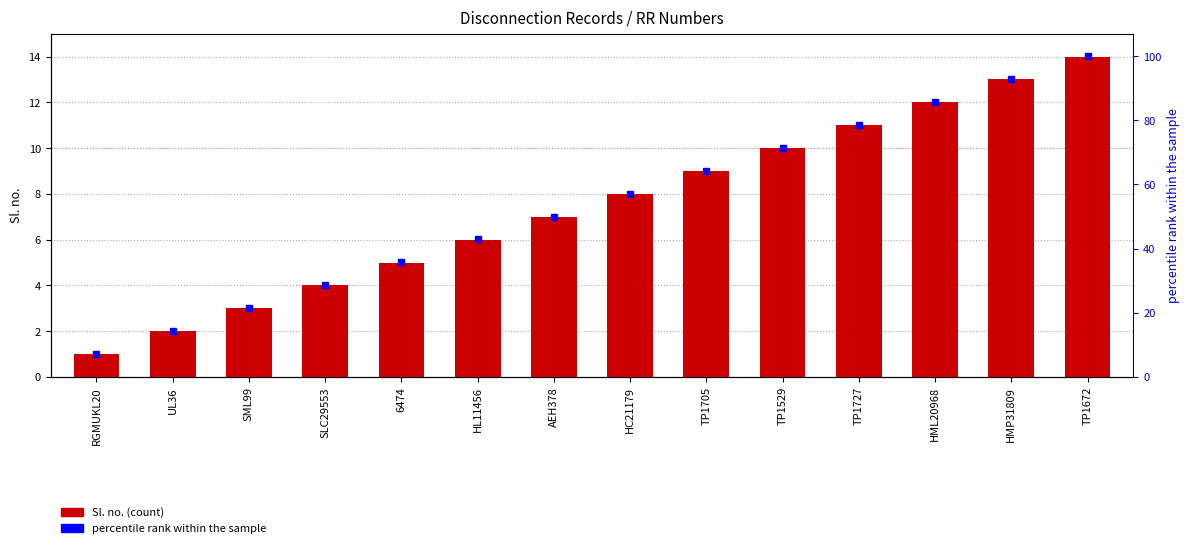

Reading left to right, what are all the values shown in this chart?

Sl. no.: RGMUKL20=1.0	UL36=2.0	SML99=3.0	SLC29553=4.0	6474=5.0	HL11456=6.0	AEH378=7.0	HC21179=8.0	TP1705=9.0	TP1529=10.0	TP1727=11.0	HML20968=12.0	HMP31809=13.0	TP1672=14.0
percentile rank within the sample: RGMUKL20=7.1	UL36=14.3	SML99=21.4	SLC29553=28.6	6474=35.7	HL11456=42.9	AEH378=50.0	HC21179=57.1	TP1705=64.3	TP1529=71.4	TP1727=78.6	HML20968=85.7	HMP31809=92.9	TP1672=100.0